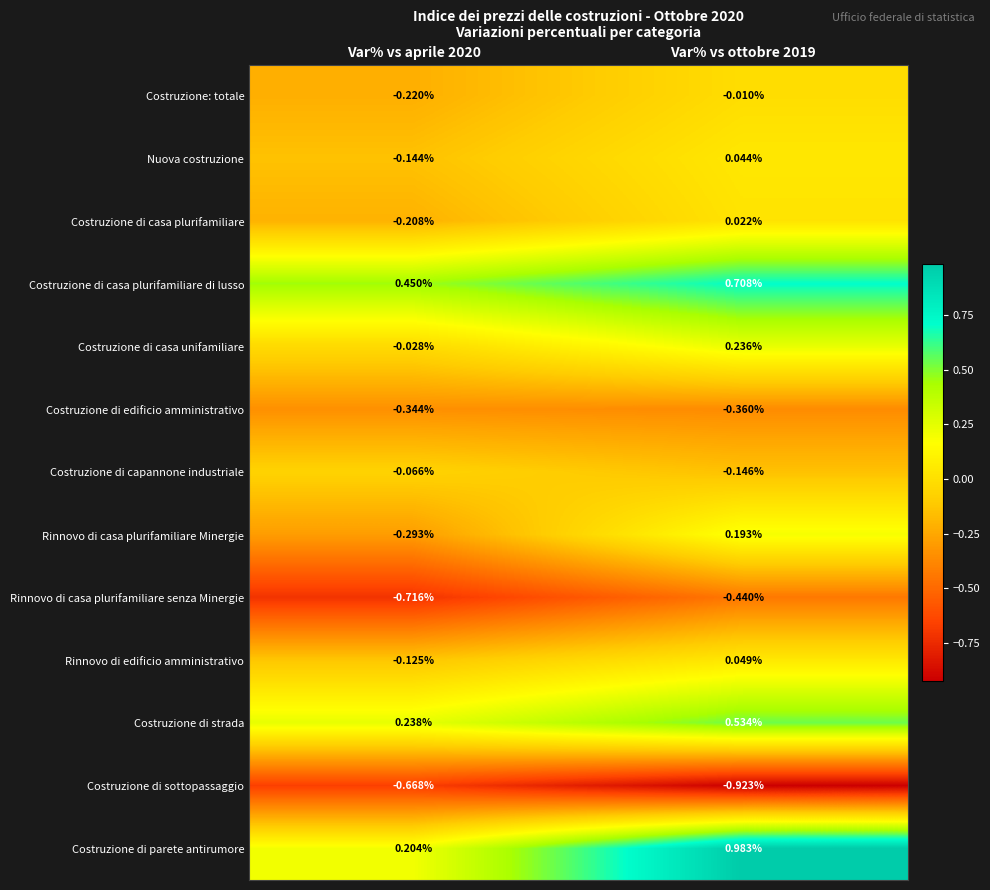

At how many categories does at least one series exceed 0?

2